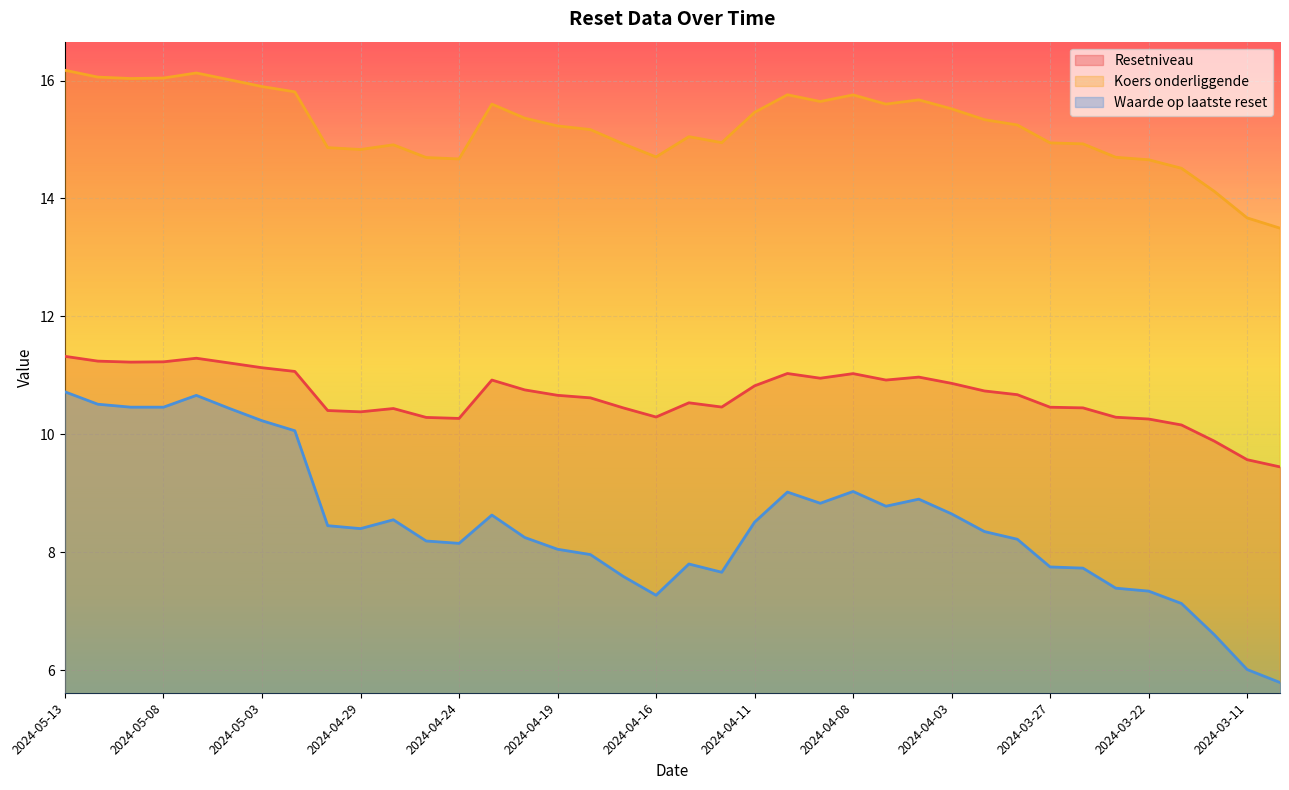

Reading right to left, extract all data points from this chart.

Resetniveau: 2024-03-08=9.4	2024-03-11=9.6	2024-03-12=9.9	2024-03-21=10.2	2024-03-22=10.3	2024-03-25=10.3	2024-03-26=10.4	2024-03-27=10.5	2024-03-28=10.7	2024-04-02=10.7	2024-04-03=10.9	2024-04-04=11.0	2024-04-05=10.9	2024-04-08=11.0	2024-04-09=11.0	2024-04-10=11.0	2024-04-11=10.8	2024-04-12=10.5	2024-04-15=10.5	2024-04-16=10.3	2024-04-17=10.4	2024-04-18=10.6	2024-04-19=10.7	2024-04-22=10.8	2024-04-23=10.9	2024-04-24=10.3	2024-04-25=10.3	2024-04-26=10.4	2024-04-29=10.4	2024-04-30=10.4	2024-05-02=11.1	2024-05-03=11.1	2024-05-06=11.2	2024-05-07=11.3	2024-05-08=11.2	2024-05-09=11.2	2024-05-10=11.2	2024-05-13=11.3
Koers onderliggende: 2024-03-08=13.5	2024-03-11=13.7	2024-03-12=14.1	2024-03-21=14.5	2024-03-22=14.7	2024-03-25=14.7	2024-03-26=14.9	2024-03-27=14.9	2024-03-28=15.2	2024-04-02=15.3	2024-04-03=15.5	2024-04-04=15.7	2024-04-05=15.6	2024-04-08=15.8	2024-04-09=15.6	2024-04-10=15.8	2024-04-11=15.5	2024-04-12=14.9	2024-04-15=15.0	2024-04-16=14.7	2024-04-17=14.9	2024-04-18=15.2	2024-04-19=15.2	2024-04-22=15.4	2024-04-23=15.6	2024-04-24=14.7	2024-04-25=14.7	2024-04-26=14.9	2024-04-29=14.8	2024-04-30=14.9	2024-05-02=15.8	2024-05-03=15.9	2024-05-06=16.0	2024-05-07=16.1	2024-05-08=16.0	2024-05-09=16.0	2024-05-10=16.1	2024-05-13=16.2
Waarde op laatste reset: 2024-03-08=5.8	2024-03-11=6.0	2024-03-12=6.6	2024-03-21=7.1	2024-03-22=7.3	2024-03-25=7.4	2024-03-26=7.7	2024-03-27=7.8	2024-03-28=8.2	2024-04-02=8.3	2024-04-03=8.7	2024-04-04=8.9	2024-04-05=8.8	2024-04-08=9.0	2024-04-09=8.8	2024-04-10=9.0	2024-04-11=8.5	2024-04-12=7.7	2024-04-15=7.8	2024-04-16=7.3	2024-04-17=7.6	2024-04-18=8.0	2024-04-19=8.1	2024-04-22=8.2	2024-04-23=8.6	2024-04-24=8.2	2024-04-25=8.2	2024-04-26=8.6	2024-04-29=8.4	2024-04-30=8.4	2024-05-02=10.1	2024-05-03=10.2	2024-05-06=10.4	2024-05-07=10.7	2024-05-08=10.5	2024-05-09=10.5	2024-05-10=10.5	2024-05-13=10.7